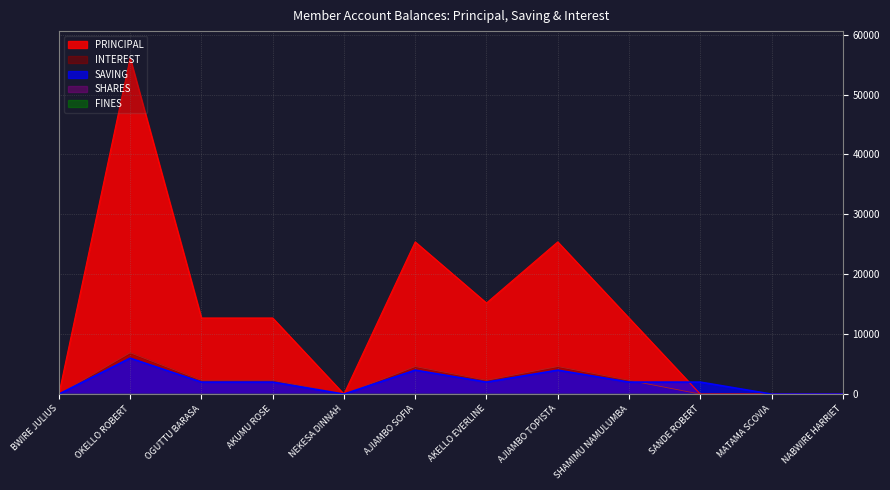

True or false: PRINCIPAL has a value of 20219 at AKELLO EVERLINE.

False